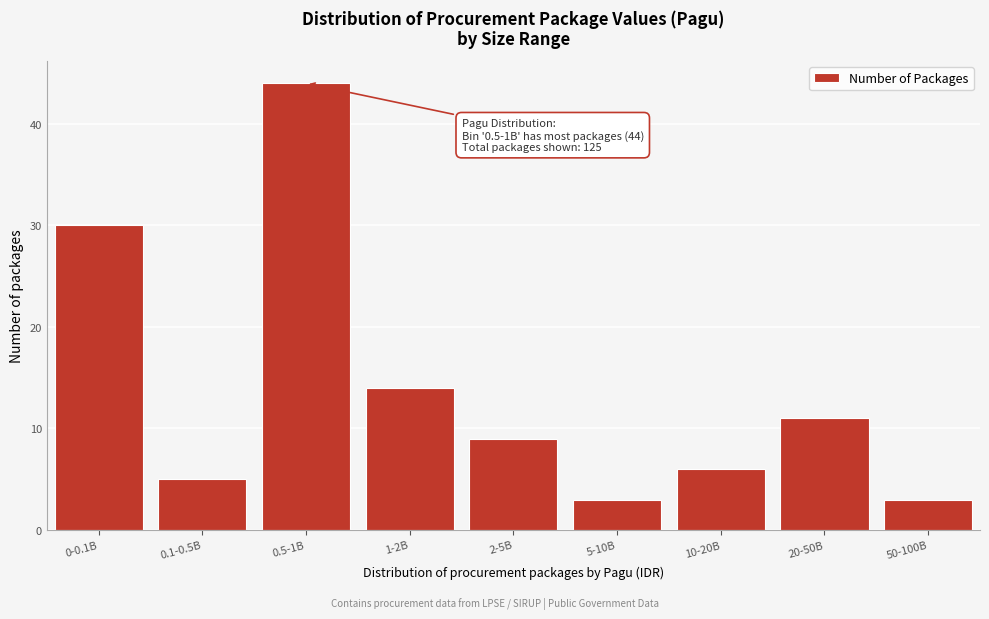

Reading right to left, transcribe all the data shown in this chart.

3	11	6	3	9	14	44	5	30